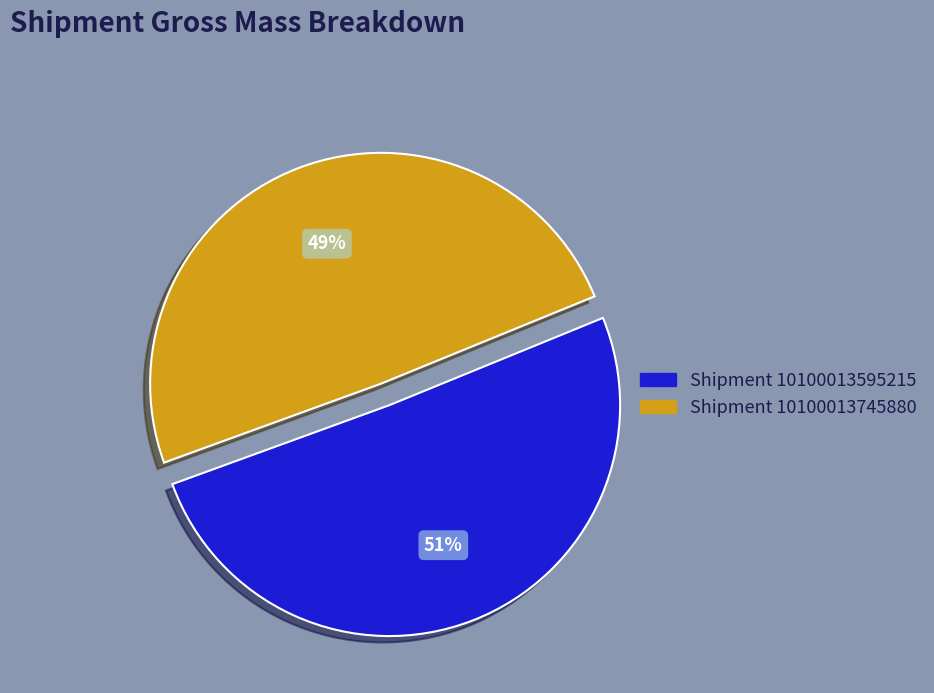

Is there a majority slice in this chart?

Yes